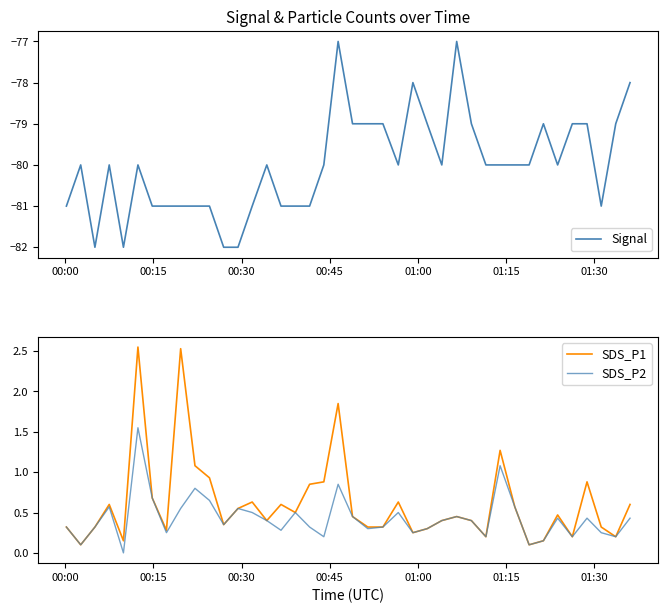

What is the minimum value shown in the chart?

-82.0